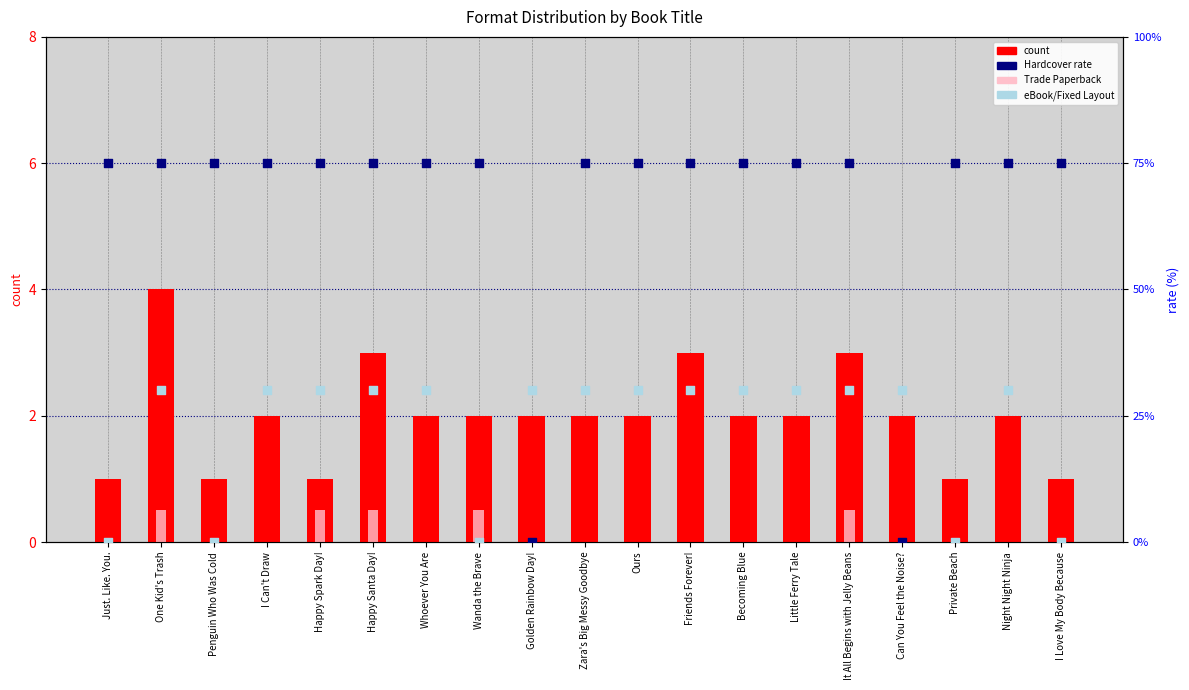

Which series has the largest total across all categories?

Hardcover rate